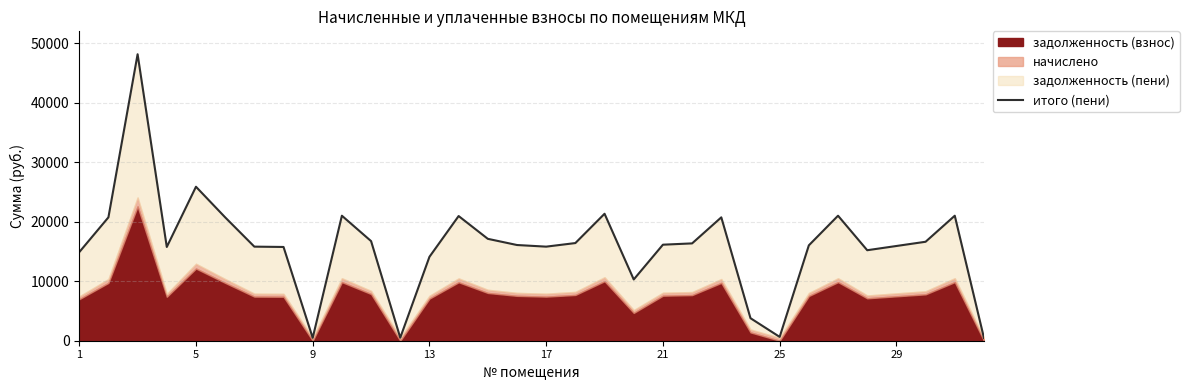

How many interior local peaks (higher than both neighbors) does the data have?

8